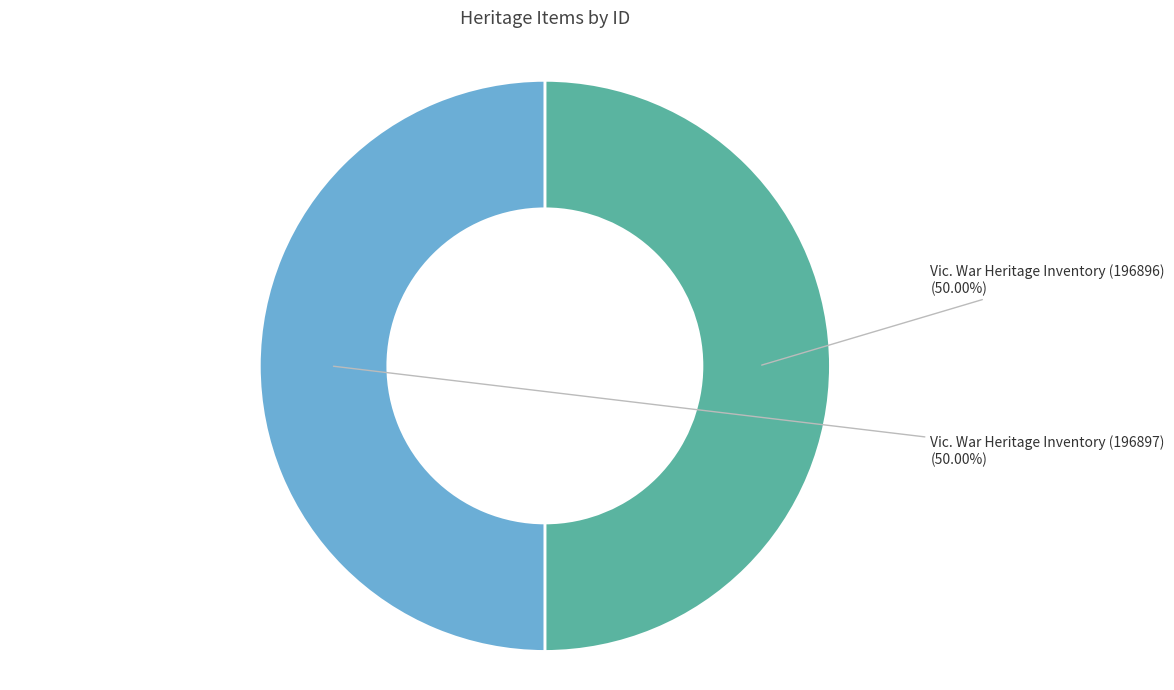

Which category has the biggest portion of the pie?

Vic. War Heritage Inventory (196897)